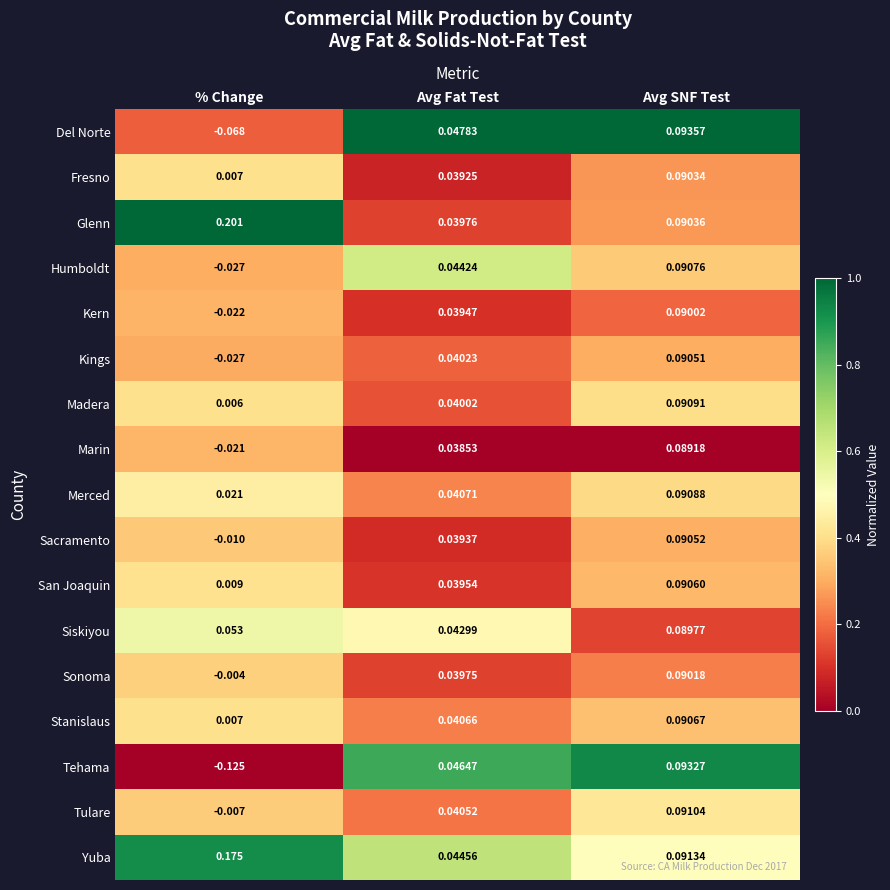

Which category has the lowest value across all series?

% Change